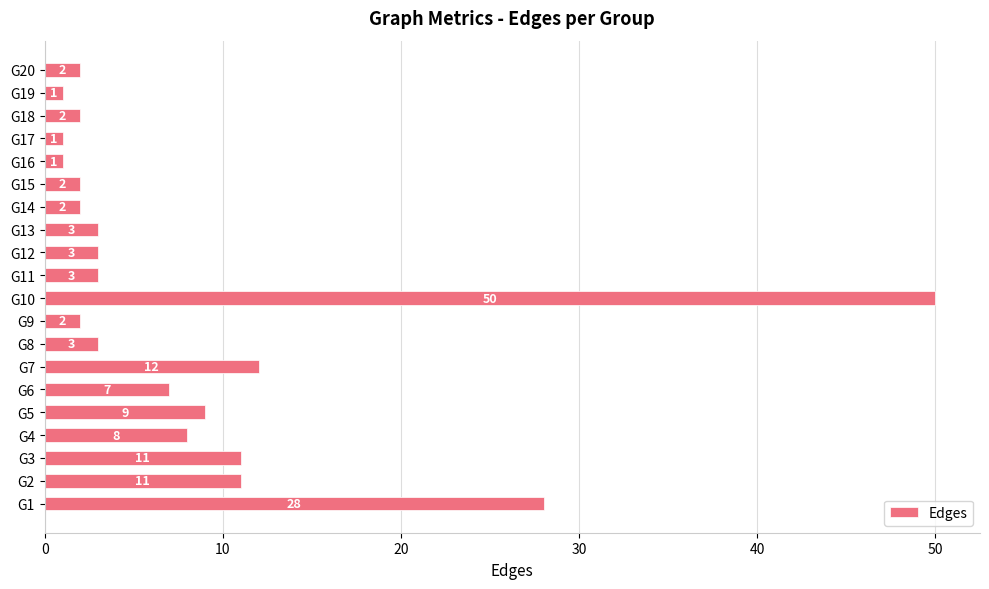

What value does the data have at G3, to the nearest 5?

10